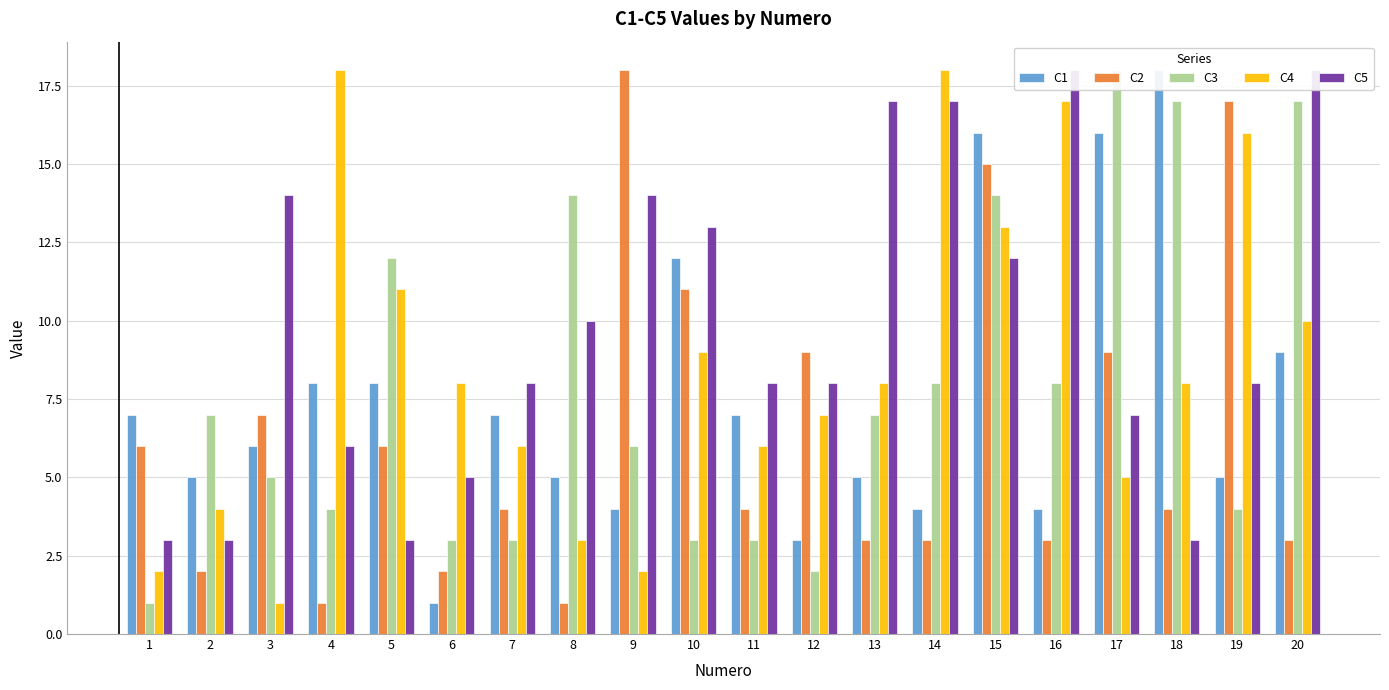

Rank the series at 11 from highest to lowest value.

C5, C1, C4, C2, C3